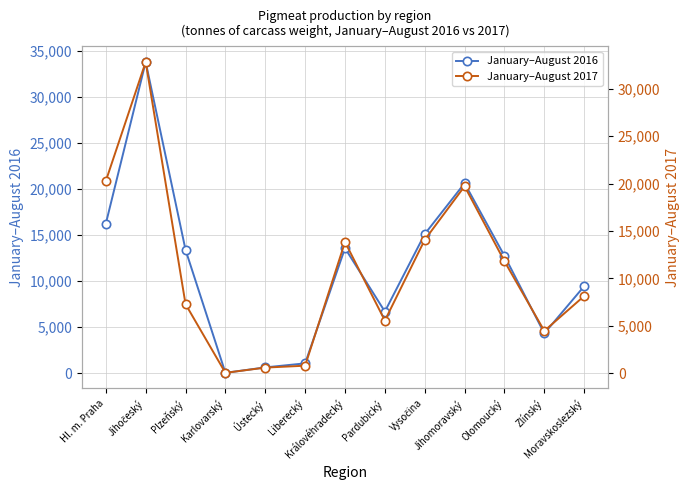

What is the total value across all series at Plzeňský?

20682